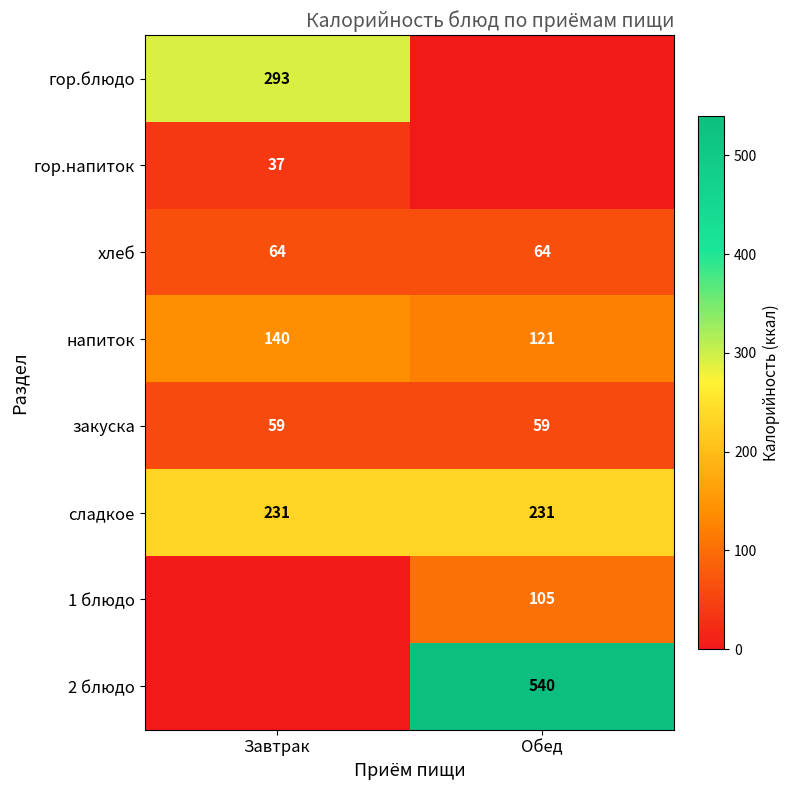

At how many categories does at least one series exceed 141?

2